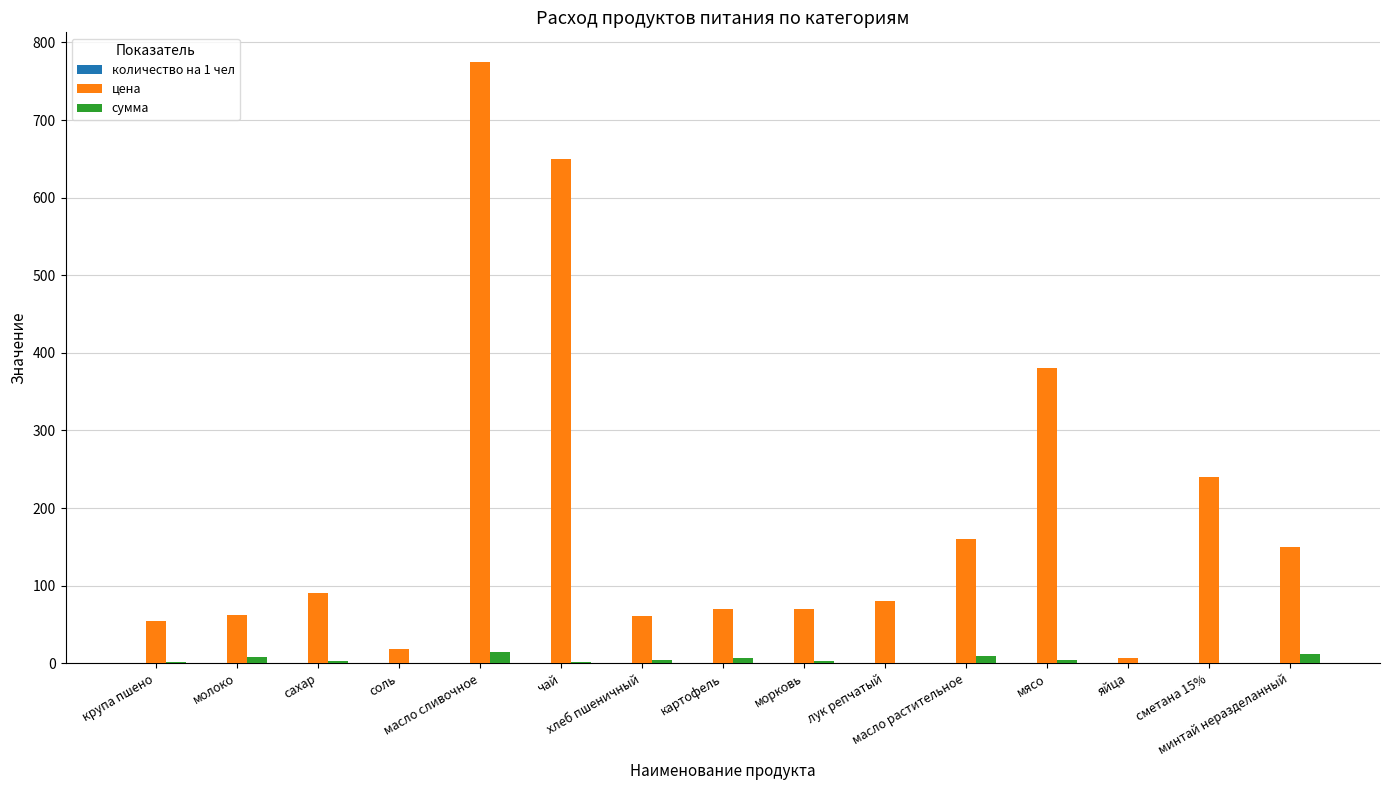

What is the sum of the сумма values at чай and яйца?

1.3